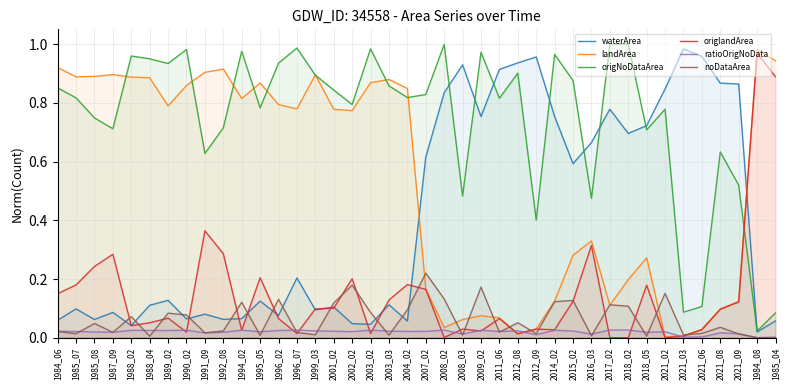

Between 1985_07 and 1987_09, which is larger?

1985_07